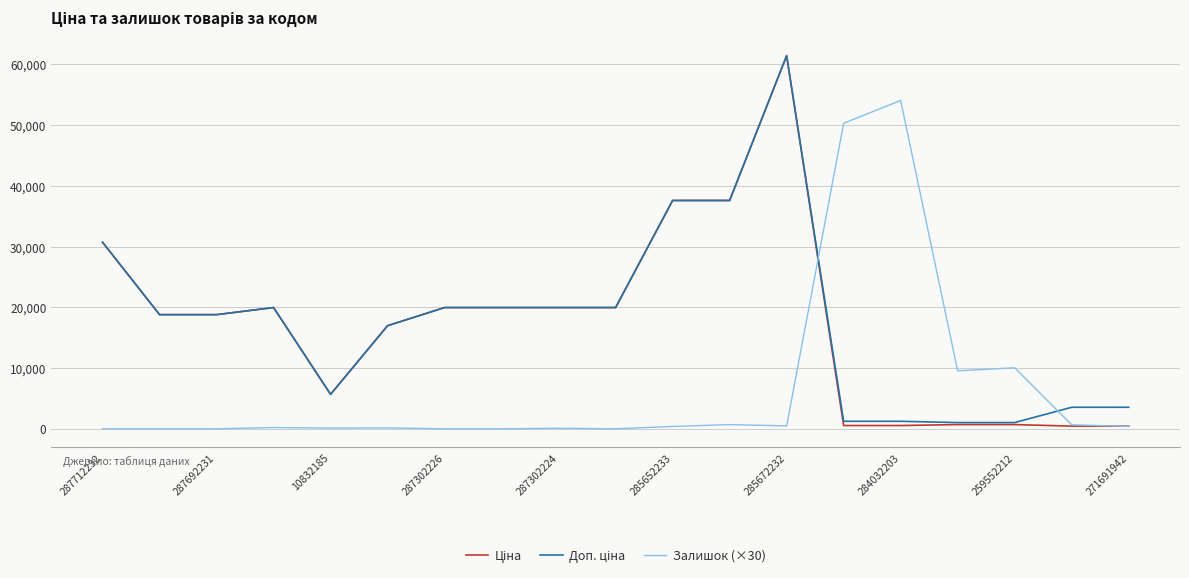

What is the maximum value shown in the chart?

61434.3